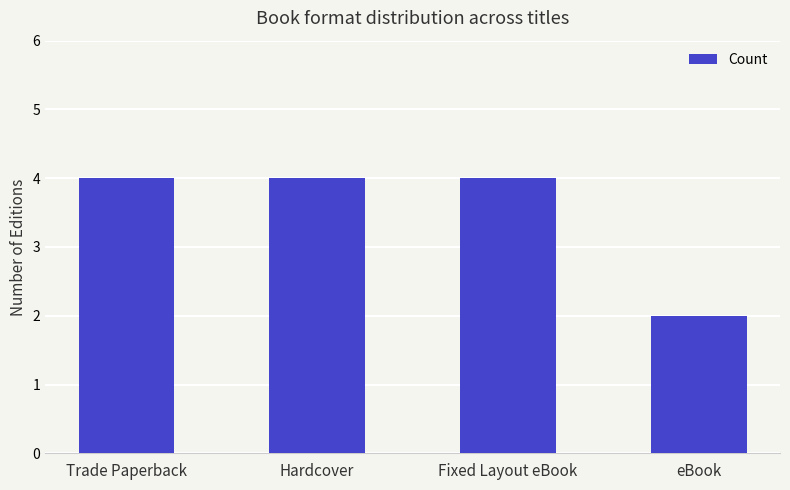

Read the value at Trade Paperback.

4